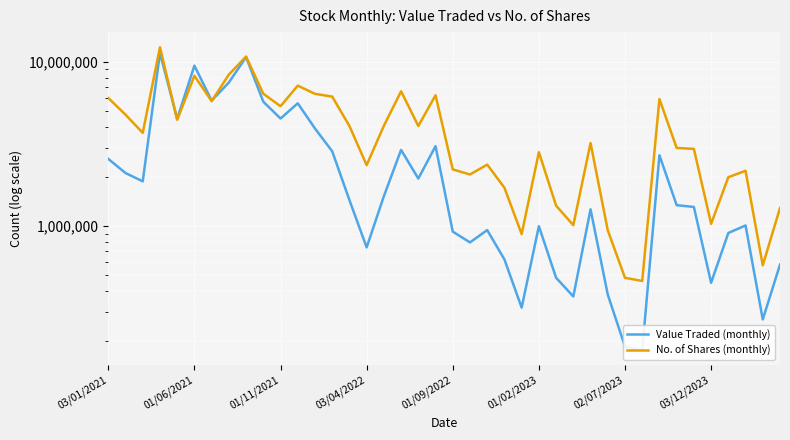

Which series has the widest spread of values?

No. of Shares (monthly)